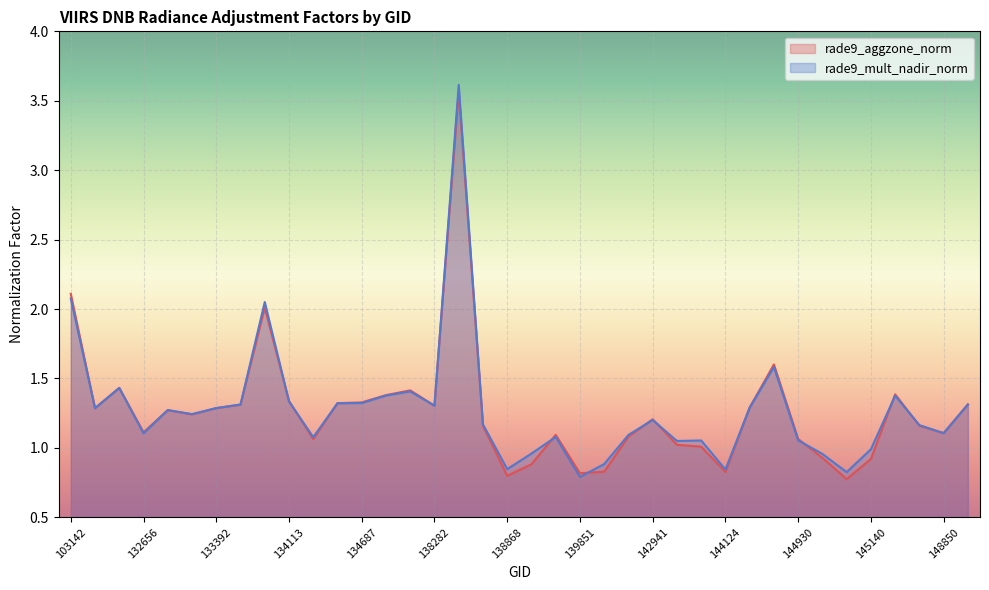

True or false: rade9_mult_nadir_norm and rade9_aggzone_norm cross at least once.

True